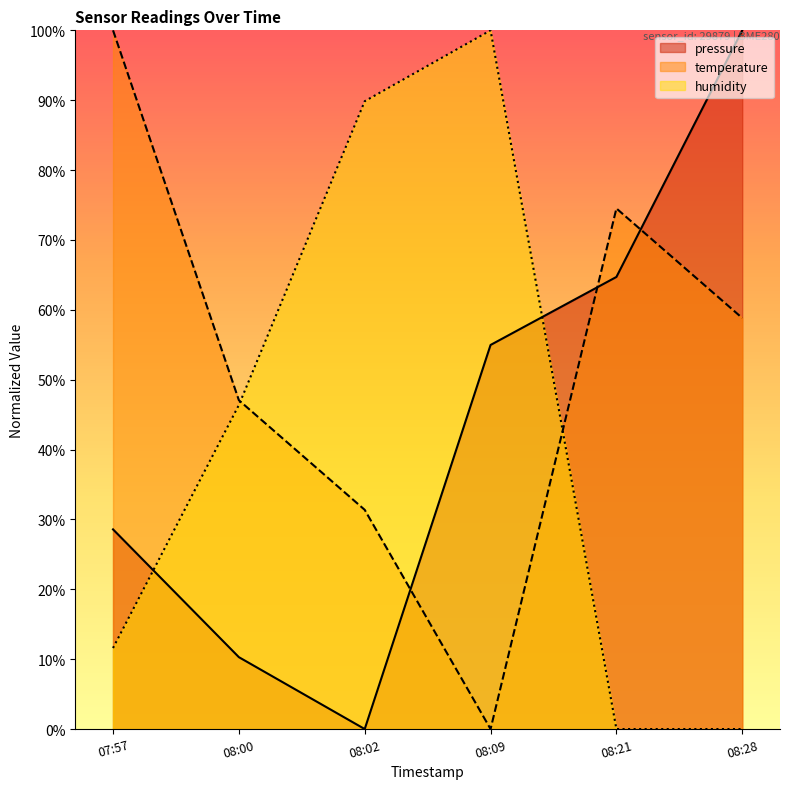

Which series has the largest total across all categories?

temperature